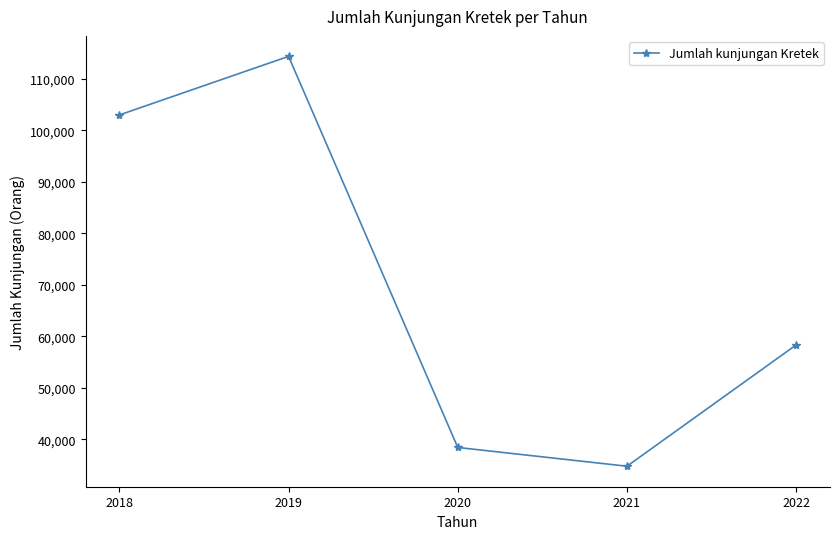

True or false: the data shows 102964 at 2018.

True